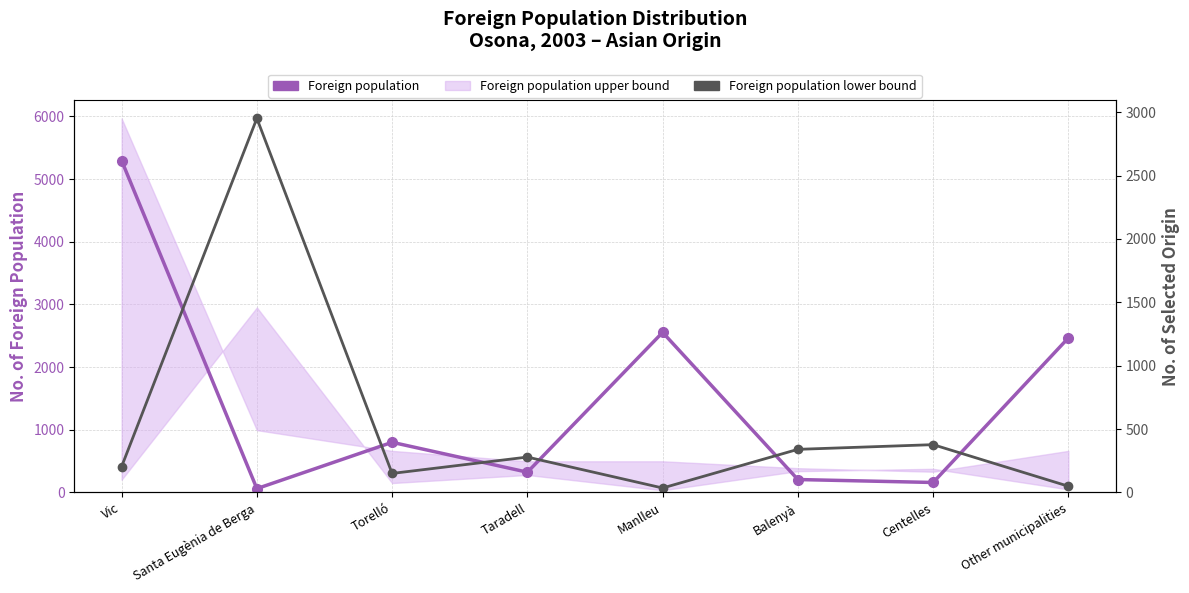

What is the label of the 8th point from the left?

Other municipalities